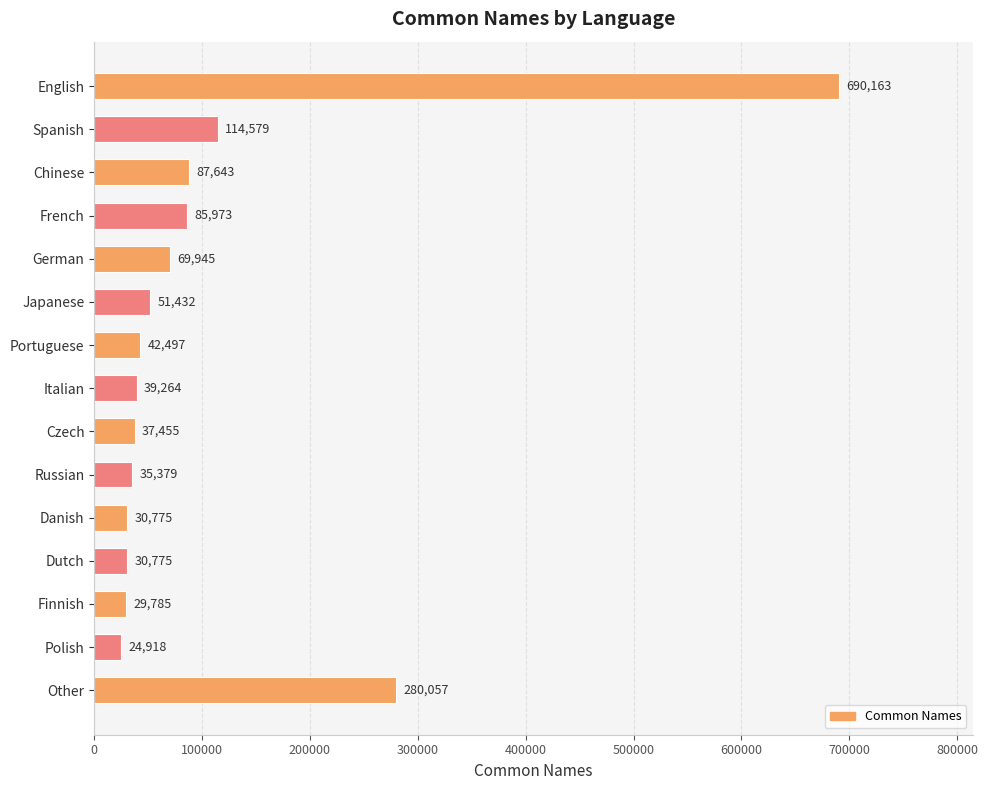

What is the greatest value displayed?

690163